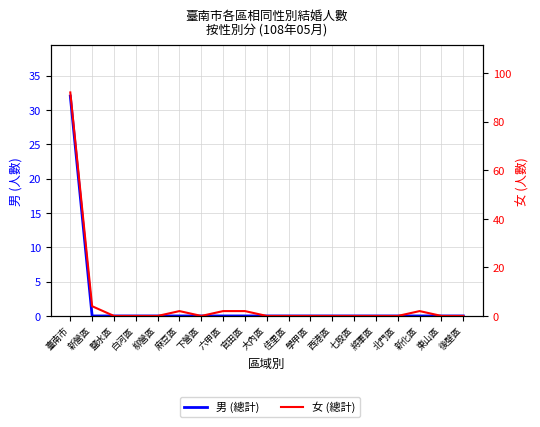

At which category is the sum across all series the highest?

臺南市